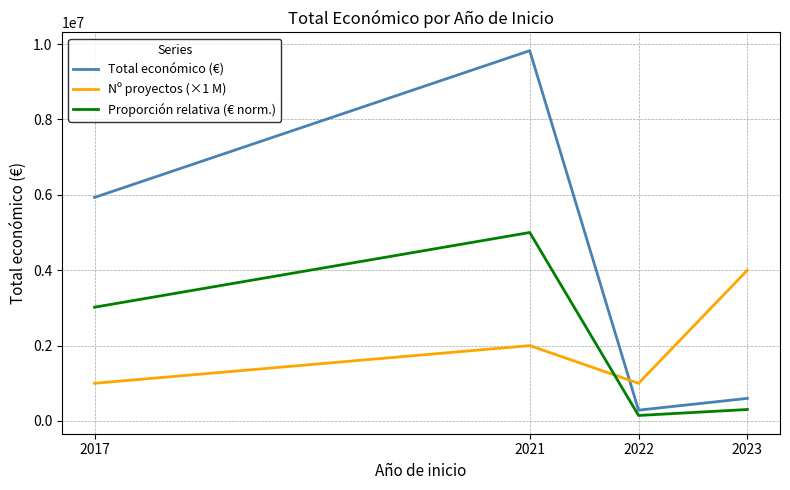

Reading left to right, list all the values displayed in this chart.

Total económico (€): 2017=5930502.0	2021=9823382.0	2022=287559.0	2023=599982.0
Nº proyectos (×1 M): 2017=1000000.0	2021=2000000.0	2022=1000000.0	2023=4000000.0
Proporción relativa (€ norm.): 2017=3018564.3	2021=5000000.0	2022=146364.6	2023=305384.6